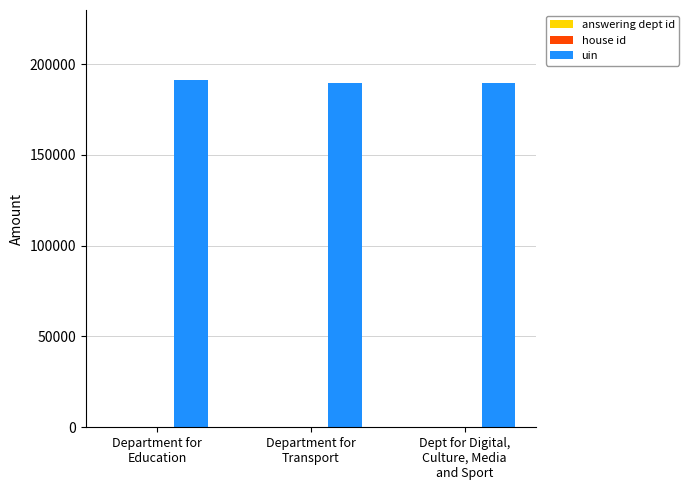

What is the maximum value for uin?

191450